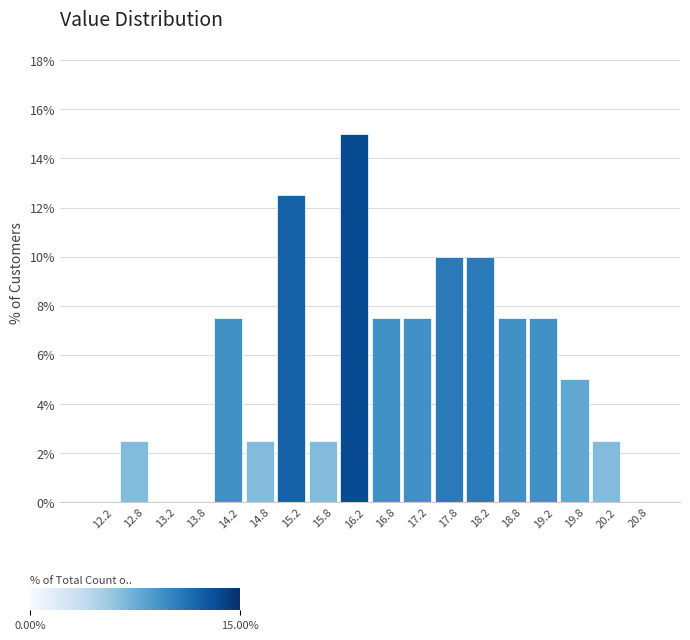

Reading left to right, transcribe this chart: for each bar, give the range it covers on the x-axis and its height. The values are not printed on the chart, so give them approximately, as read against the axis.

12.0 to 12.5: 0
12.5 to 13.0: 2.6
13.0 to 13.5: 0
13.5 to 14.0: 0
14.0 to 14.5: 7.6
14.5 to 15.0: 2.6
15.0 to 15.5: 12.6
15.5 to 16.0: 2.6
16.0 to 16.5: 15.0
16.5 to 17.0: 7.6
17.0 to 17.5: 7.6
17.5 to 18.0: 10.0
18.0 to 18.5: 10.0
18.5 to 19.0: 7.6
19.0 to 19.5: 7.6
19.5 to 20.0: 5.0
20.0 to 20.5: 2.6
20.5 to 21.0: 0